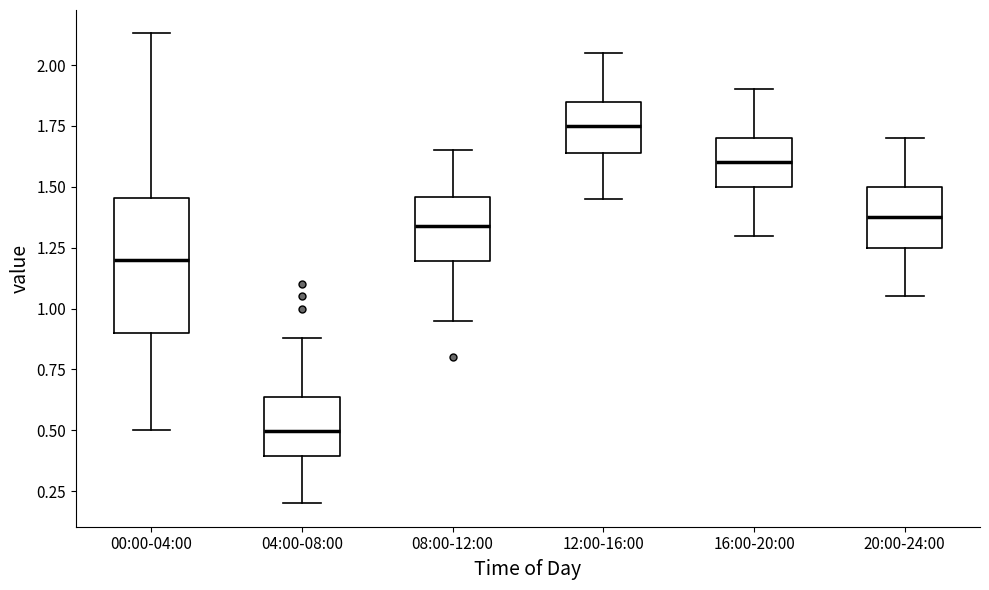

Reading left to right, read every box against the y-axis: the position of its median line, the range the box covers, and the ends of its whiskers. The values are not printed on the chart, so give them approximately, as read against the axis.

00:00-04:00: median 1.20, box 0.90 to 1.45, whiskers 0.50 to 2.15
04:00-08:00: median 0.50, box 0.40 to 0.65, whiskers 0.20 to 0.90
08:00-12:00: median 1.35, box 1.20 to 1.45, whiskers 0.95 to 1.65
12:00-16:00: median 1.75, box 1.65 to 1.85, whiskers 1.45 to 2.05
16:00-20:00: median 1.60, box 1.50 to 1.70, whiskers 1.30 to 1.90
20:00-24:00: median 1.40, box 1.25 to 1.50, whiskers 1.05 to 1.70